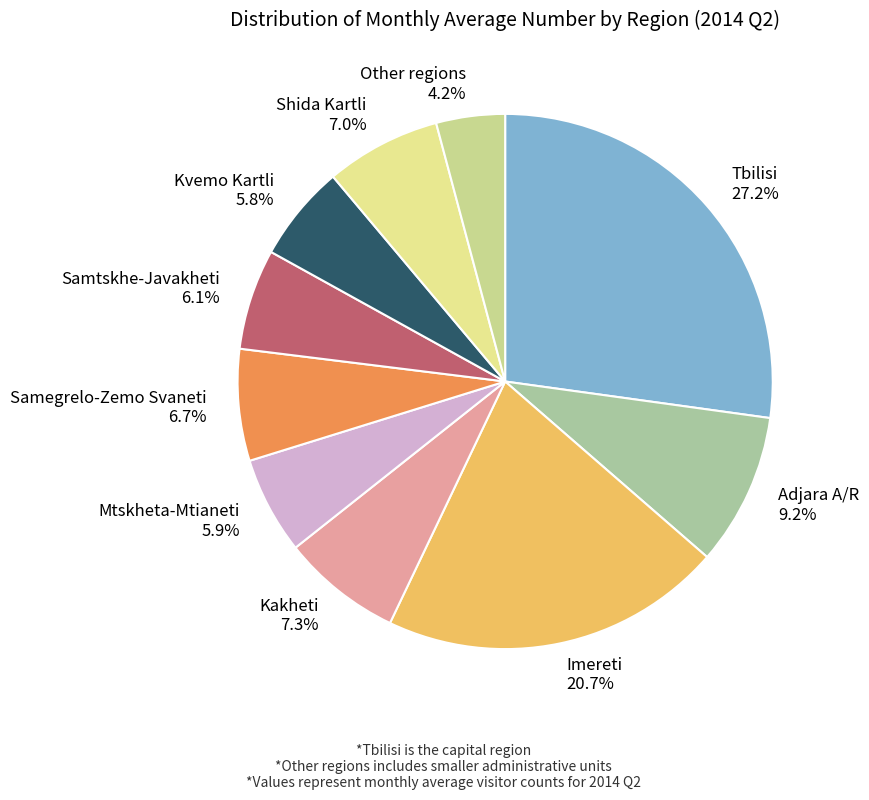

Count the number of slices in the pie.

10